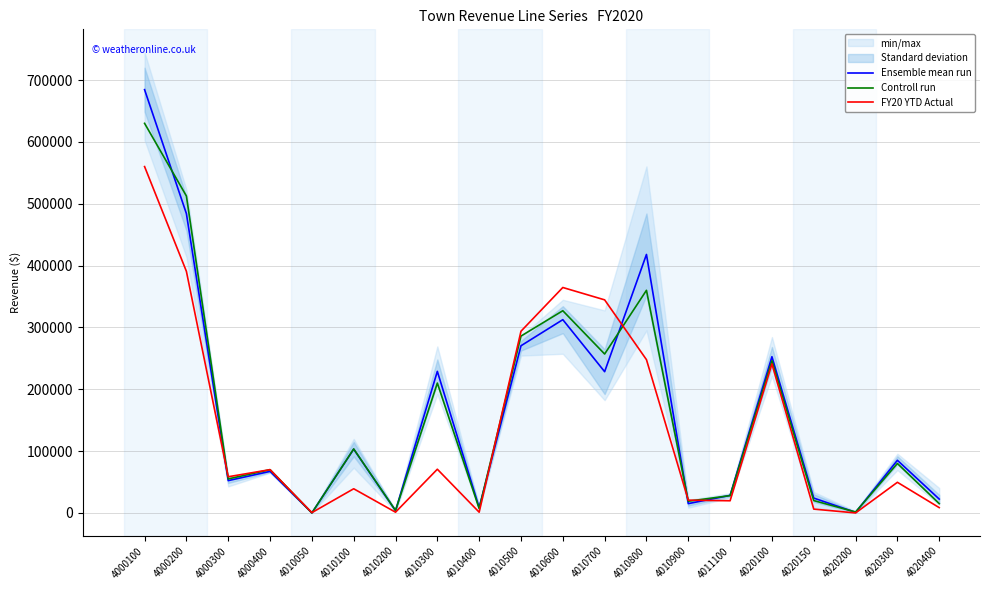

The FY20 YTD Actual series shows 688.4 at 4010050. True or false?

False